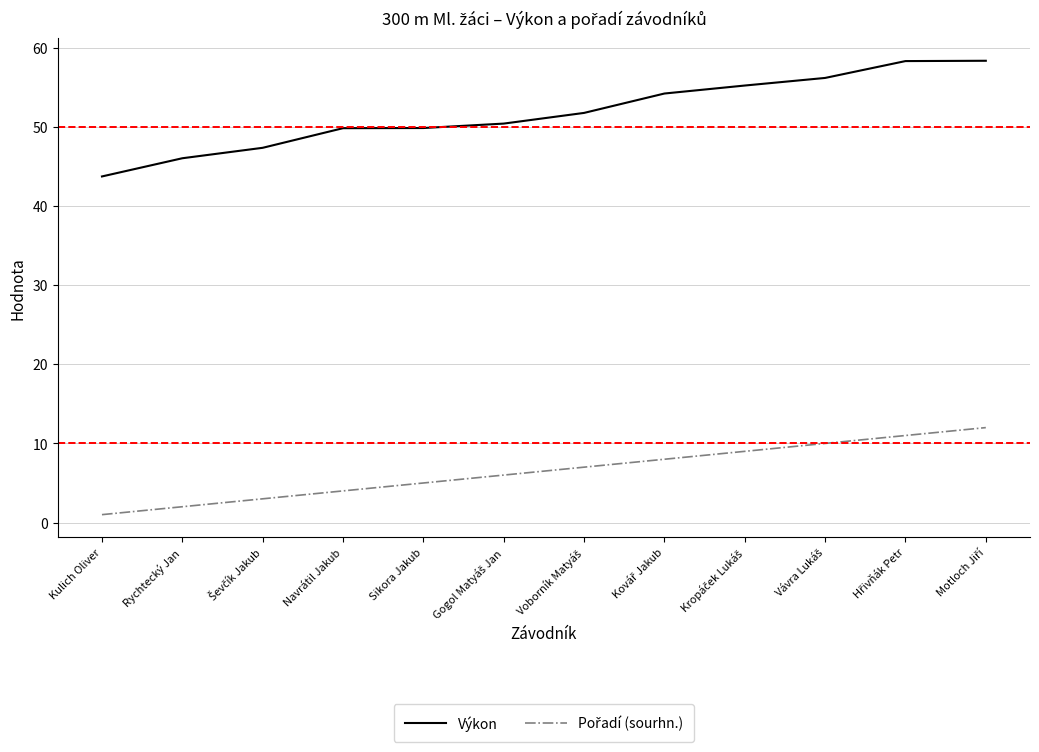

What is the sum of all Výkon values?

621.4